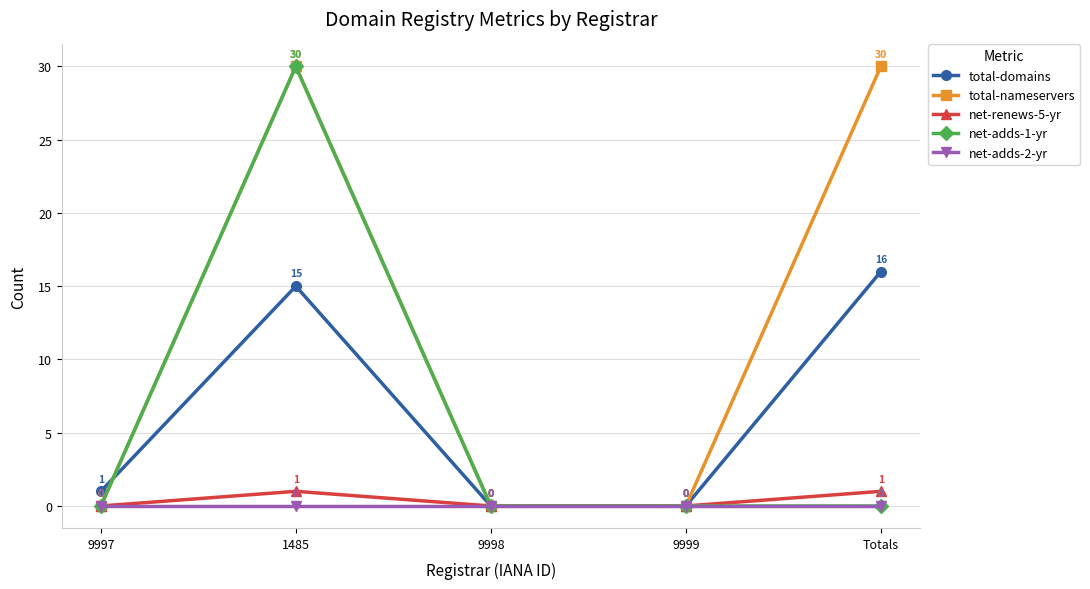

What is the difference between the highest and lowest values at Totals?

30